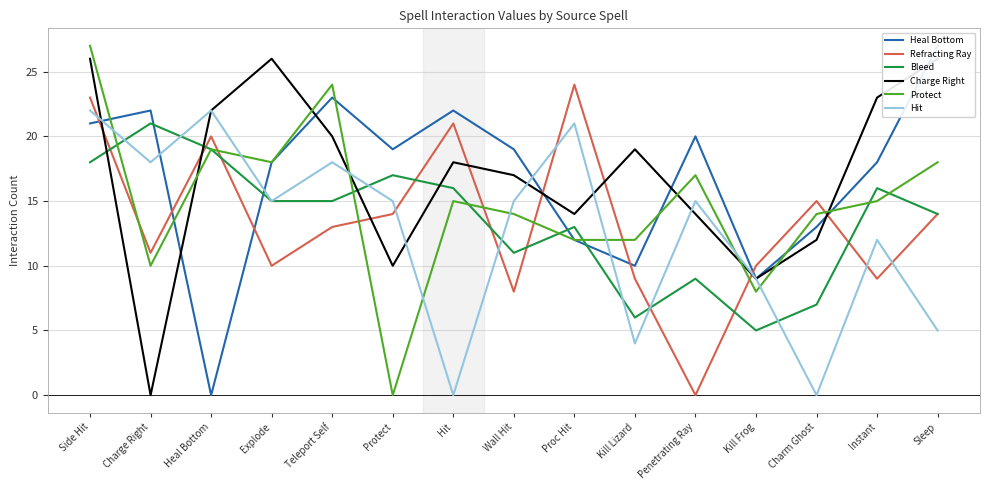

How many times do Hit and Heal Bottom cross each other?

5